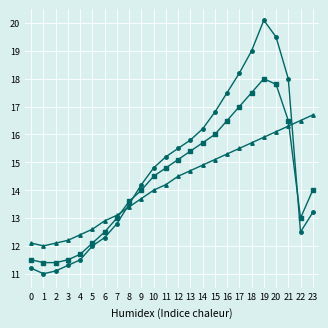

Which category has the highest value across all series?

19